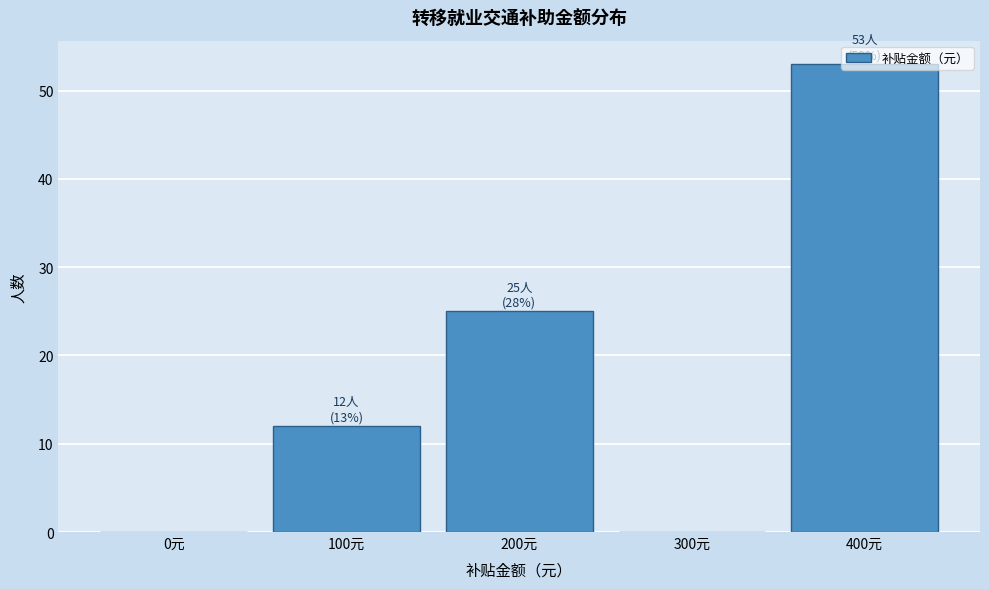

True or false: the data shows 86 at 400元.

False